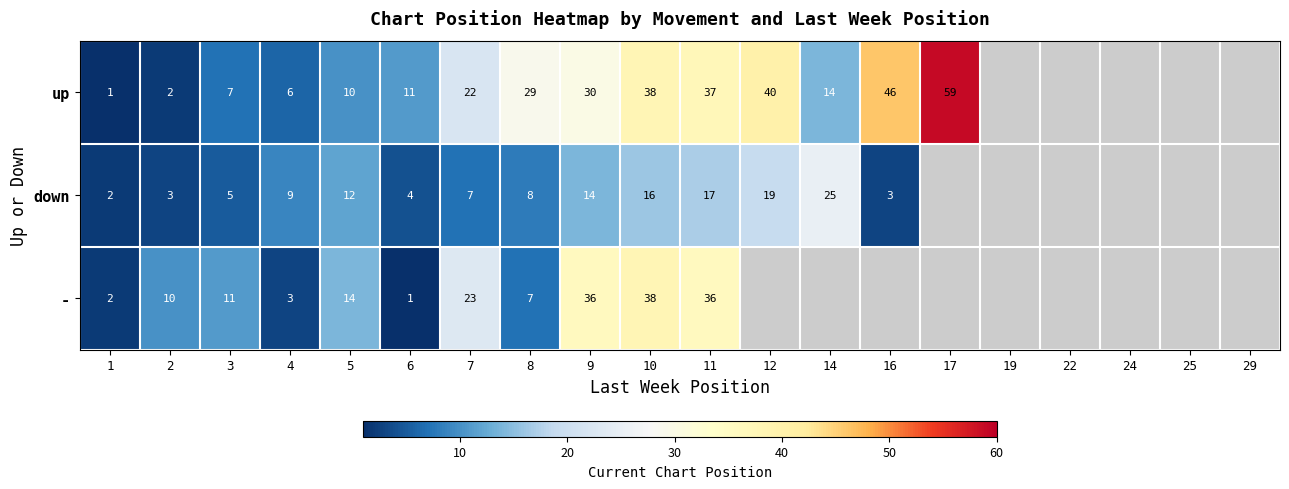

Between 17 and 1, which is larger?

17